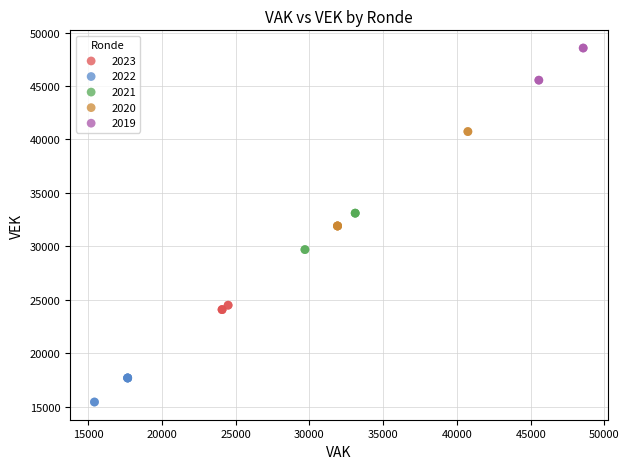

Which series has the widest spread of Y values?

2020